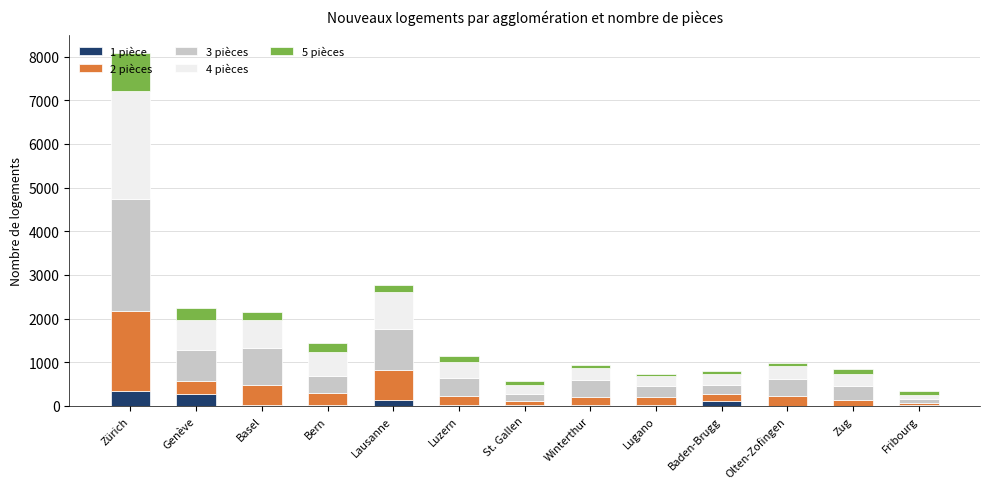

True or false: 1 pièce has a value of 340 at Zürich.

True